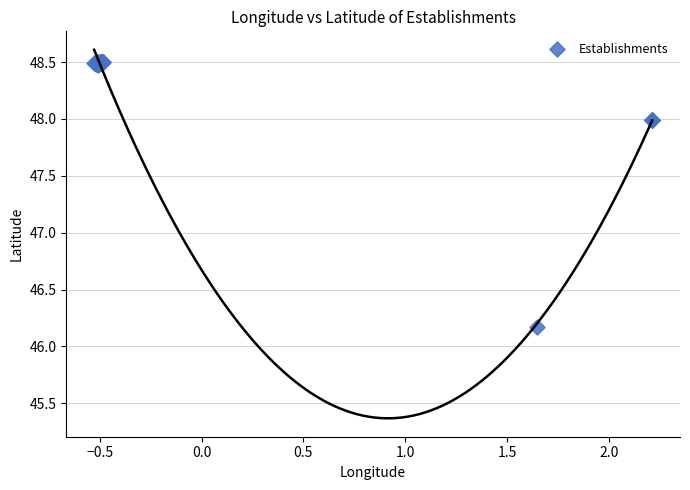

What Y value in the scatter plot is closest to 47?

46.2